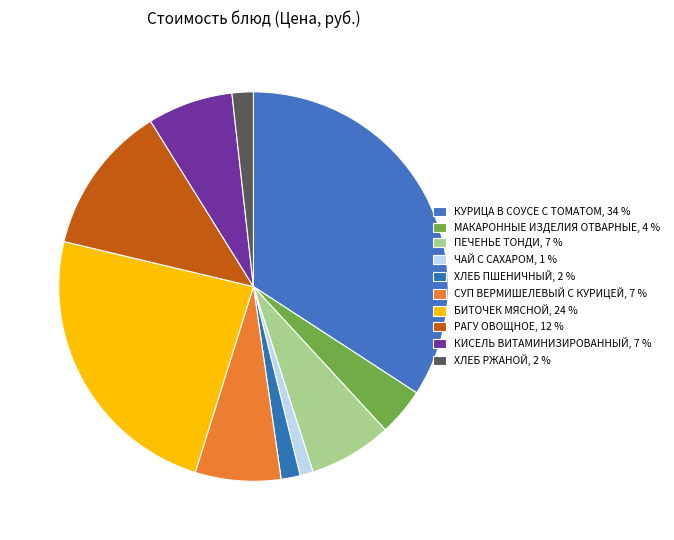

The БИТОЧЕК МЯСНОЙ slice represents 24% of the pie. True or false?

True